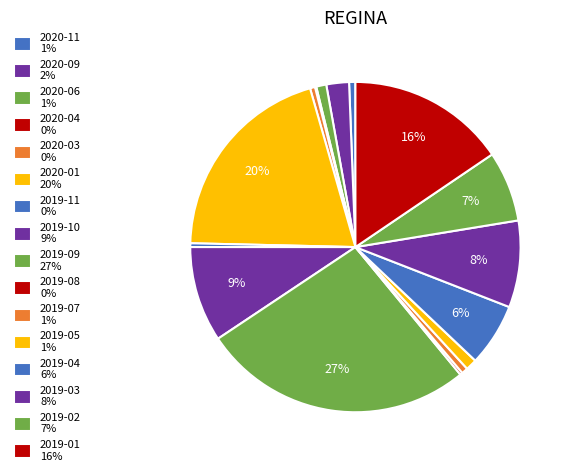

To the nearest percent, what portion does 2019-05 represent?

1%